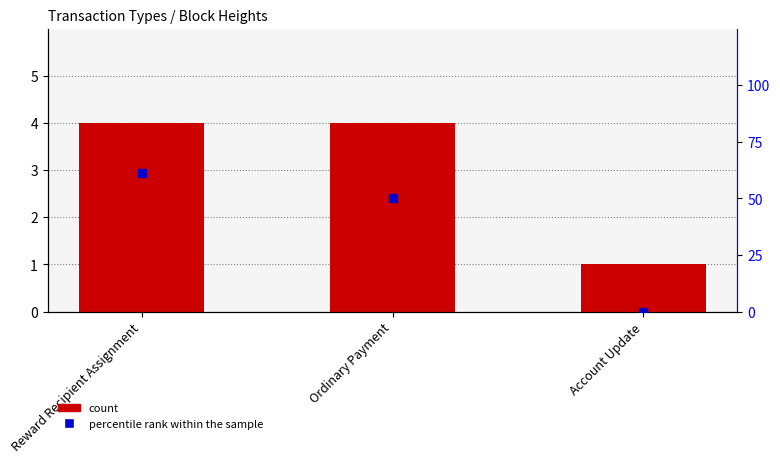

What are all the series names shown in the legend?

count, percentile rank within the sample